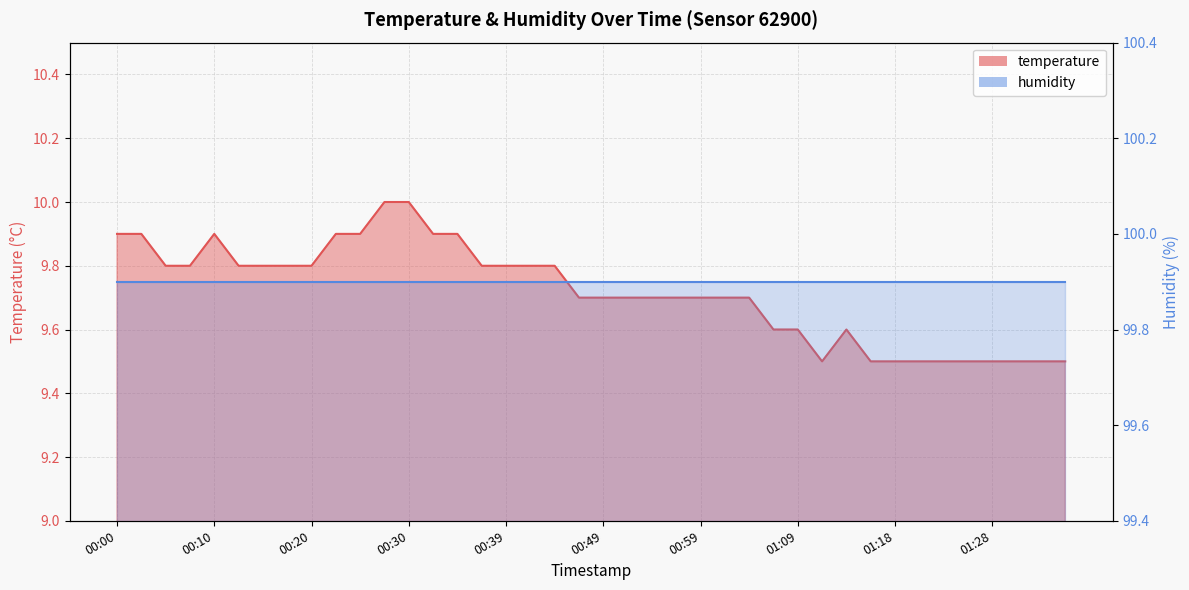

What is the change in value from 00:05 to 01:26?

-0.3